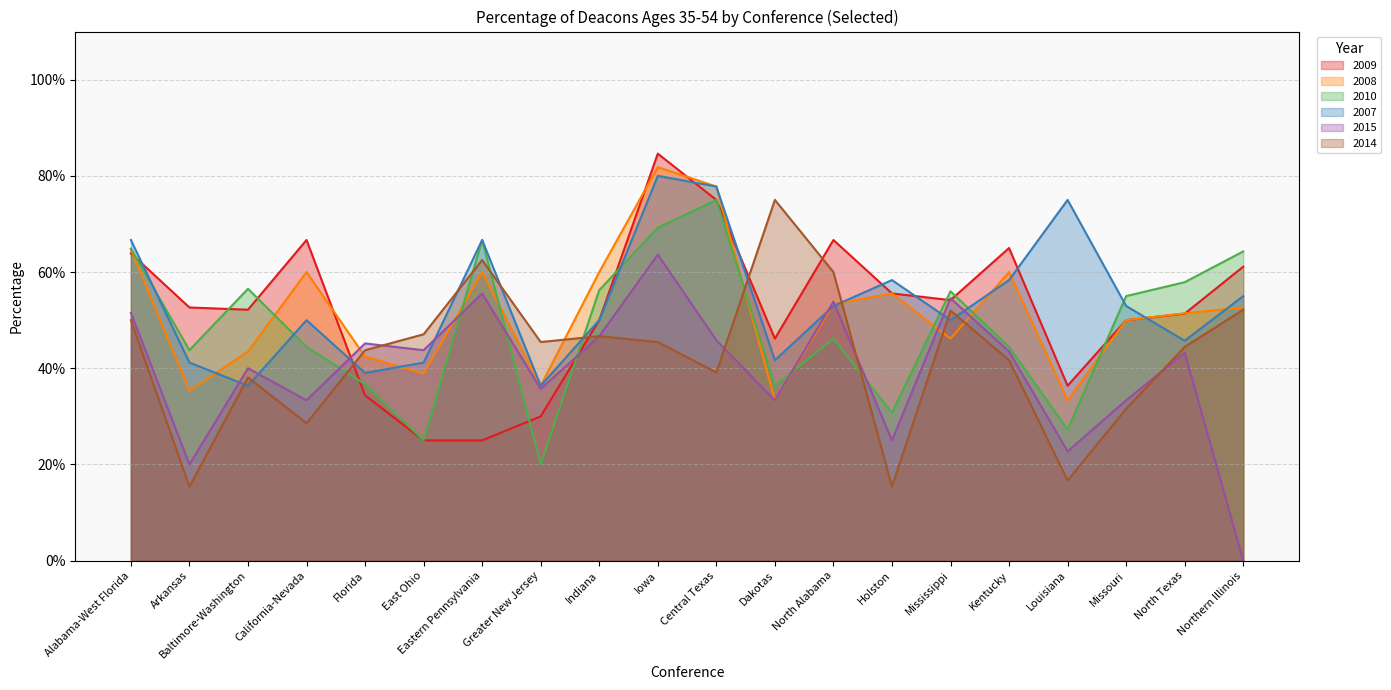

How many categories are shown in the chart?

20